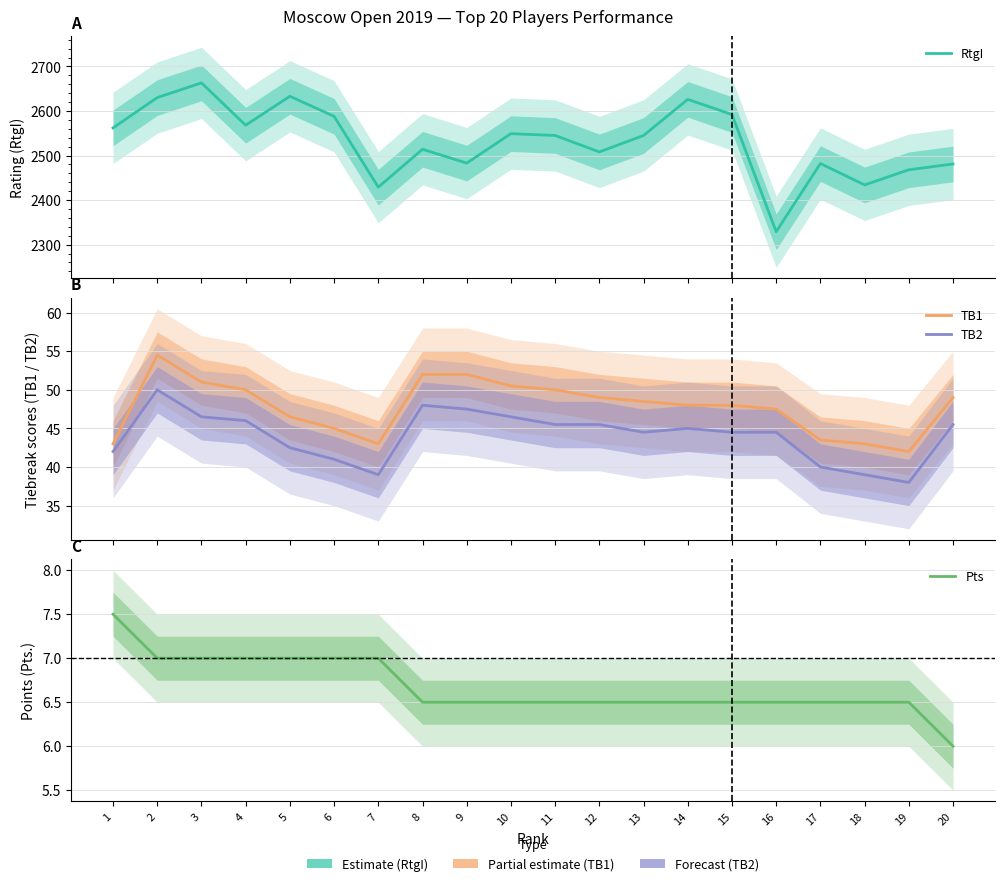

Is it true that TB2 equals 45.5 at 20?

True